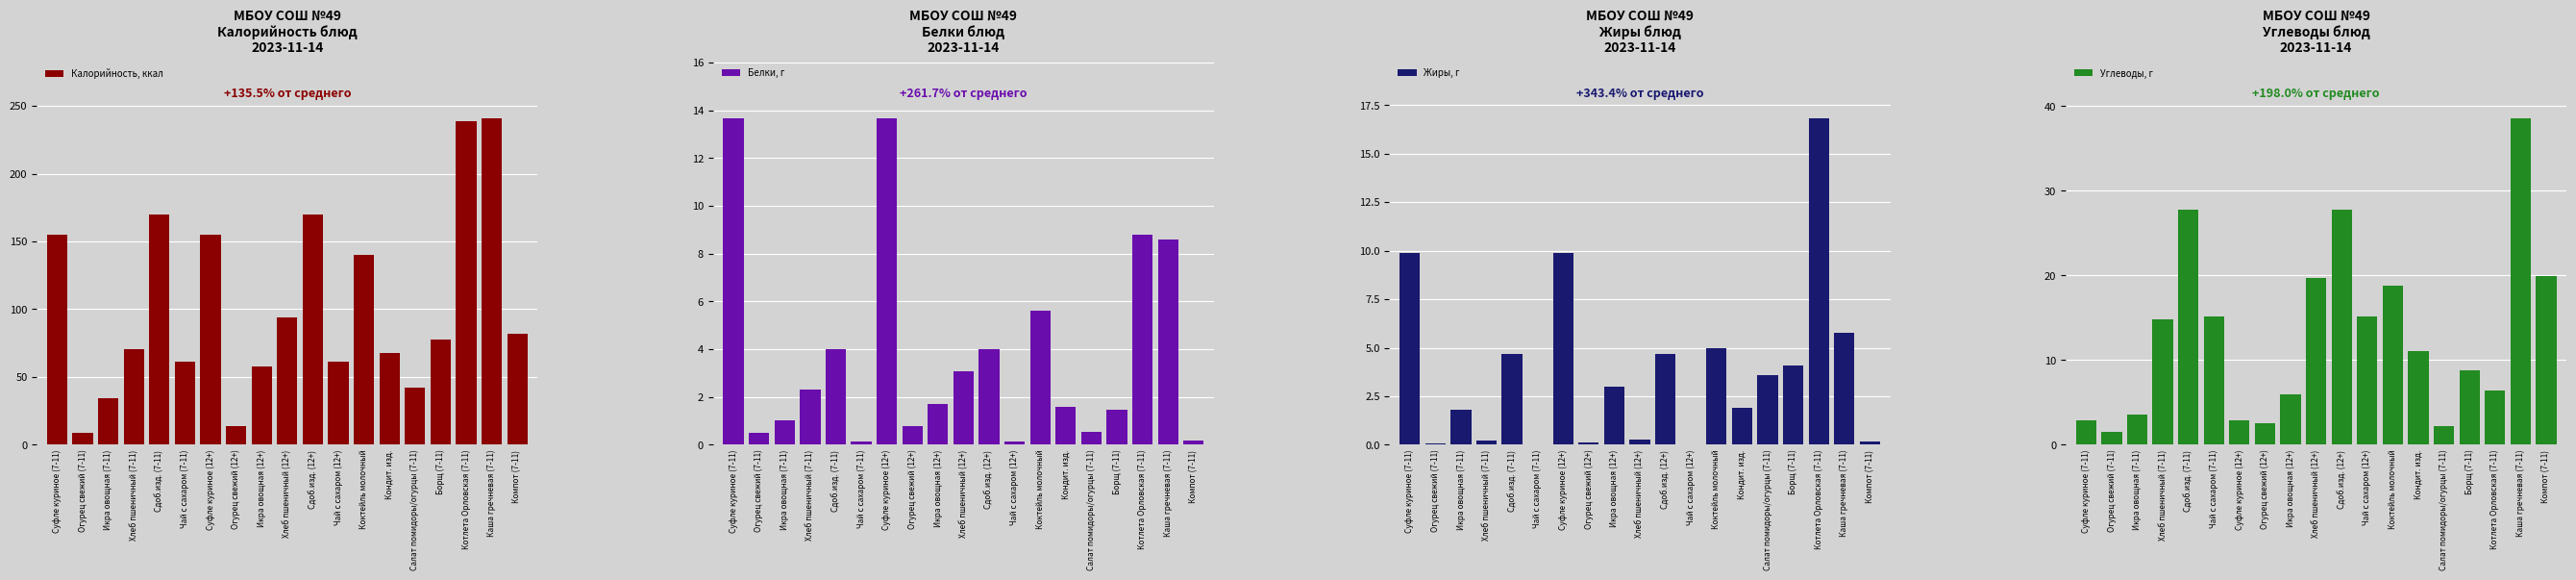

What is the total value across all series at Икра овощная (12+)?

68.5